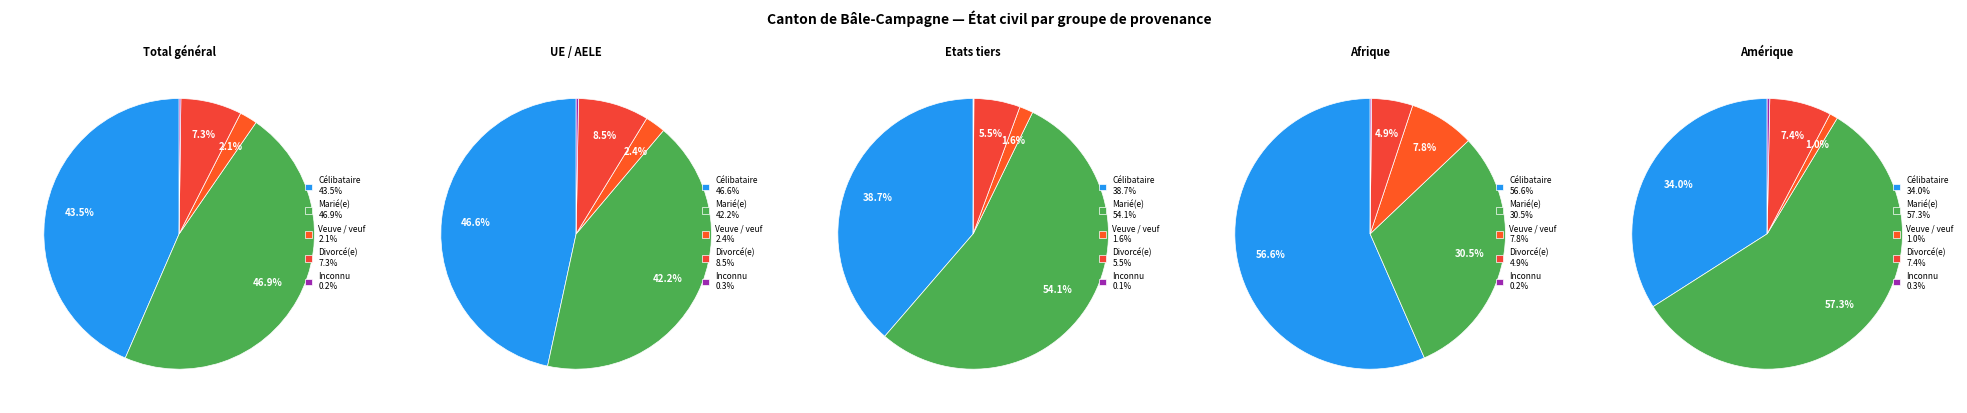

What portion of the pie excludes Total général?

66.7%